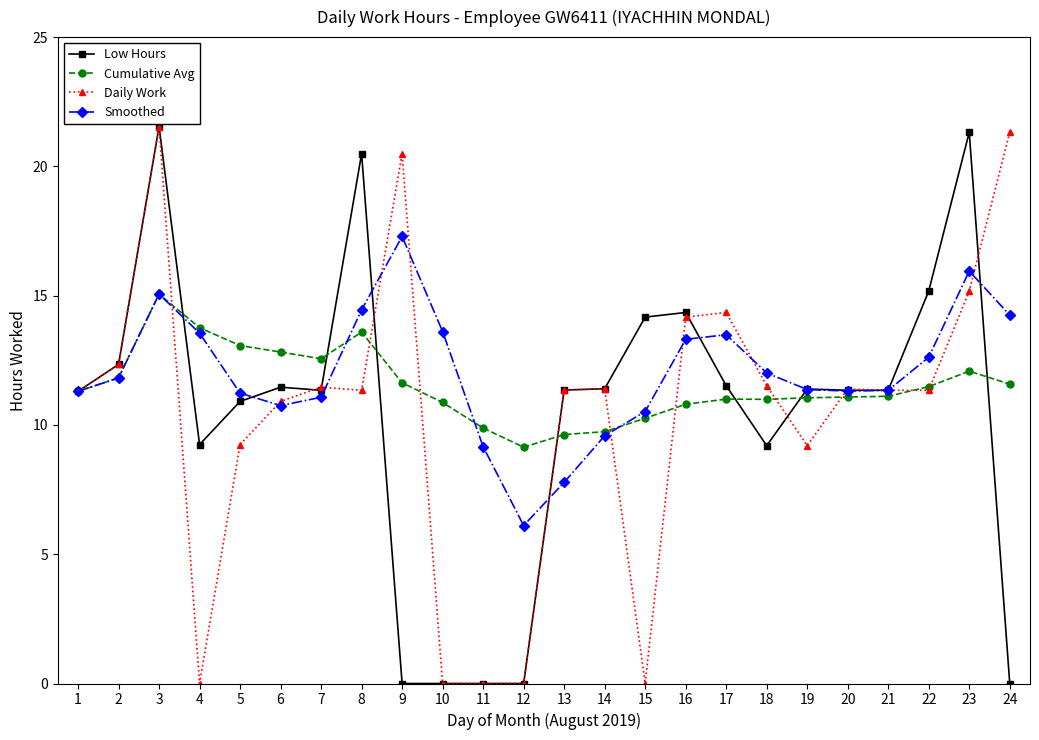

What is the highest value of the Cumulative Avg series?

15.1